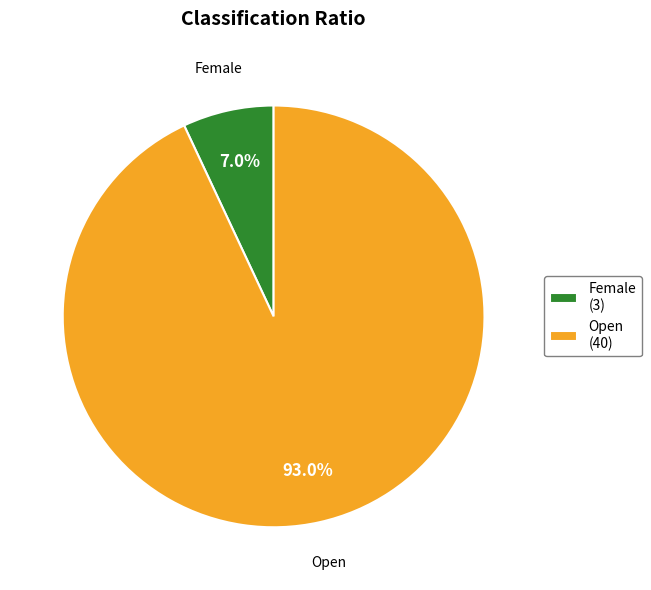

To the nearest percent, what is the average slice percentage?

50%